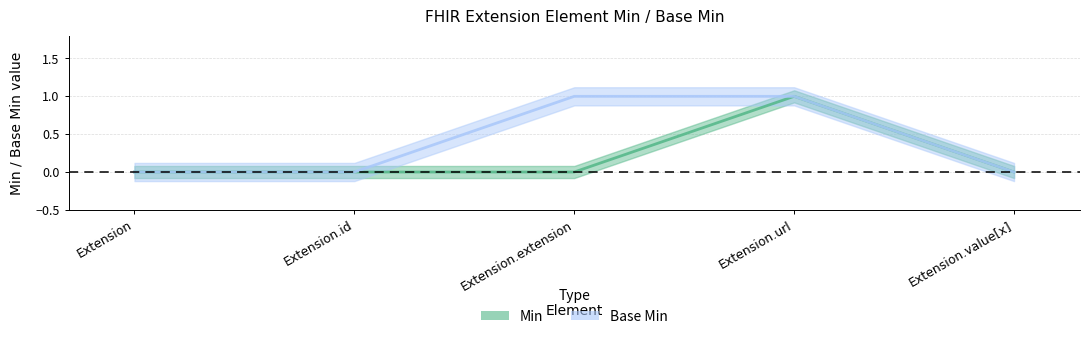

What is the greatest value displayed?

1